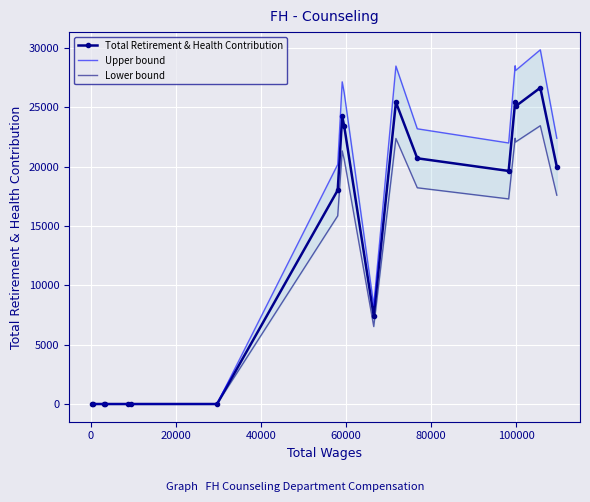

True or false: Total Retirement & Health Contribution and Upper bound intersect in this chart.

False